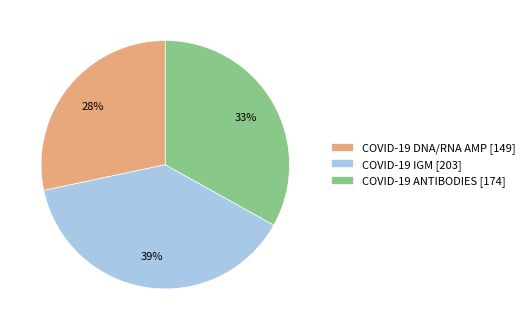

Rank the categories by value from highest to lowest.

COVID-19 IGM, COVID-19 ANTIBODIES, COVID-19 DNA/RNA AMP